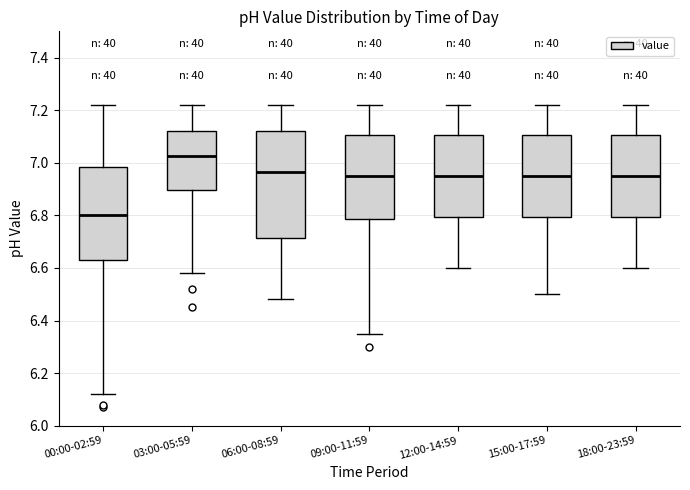

Comparing the boxes themselves (not the whiskers), which one is the tallest?

06:00-08:59